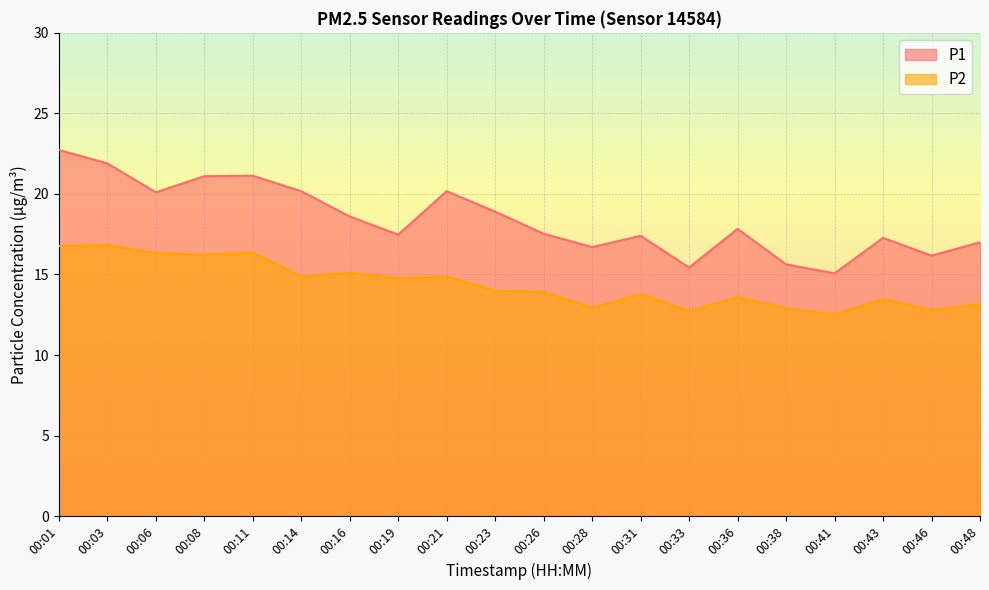

Which series has the largest range (max minus min)?

P1